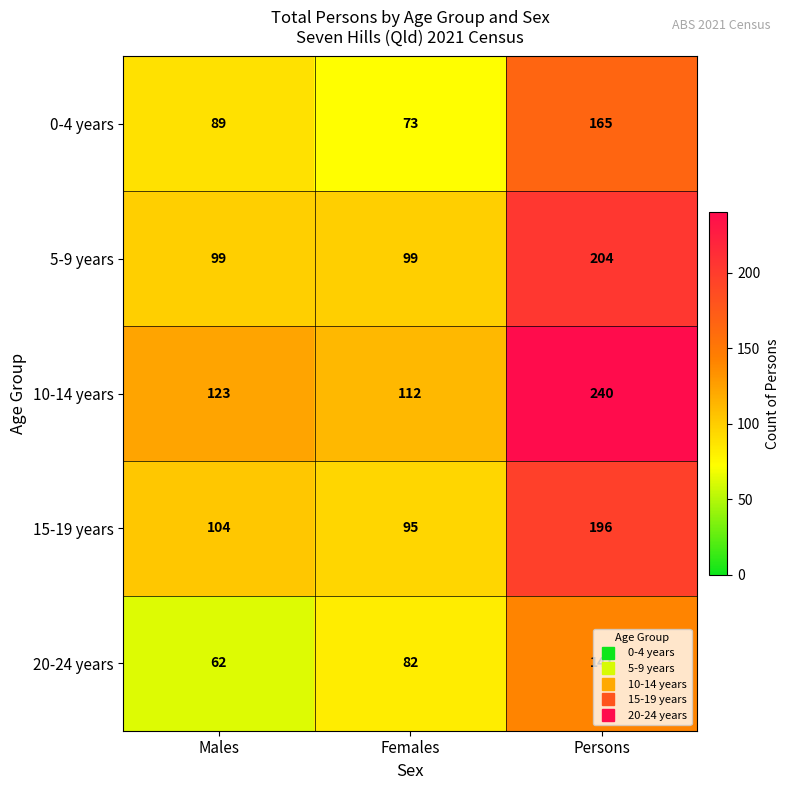

What is the lowest value of the 5-9 years series?

99